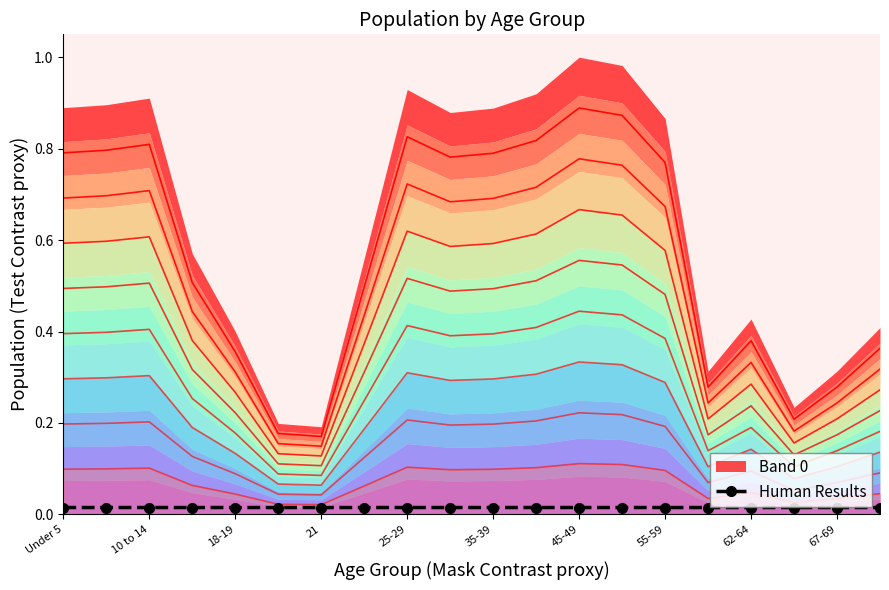

Is it true that the value at 10 to 14 is 0.0?

False